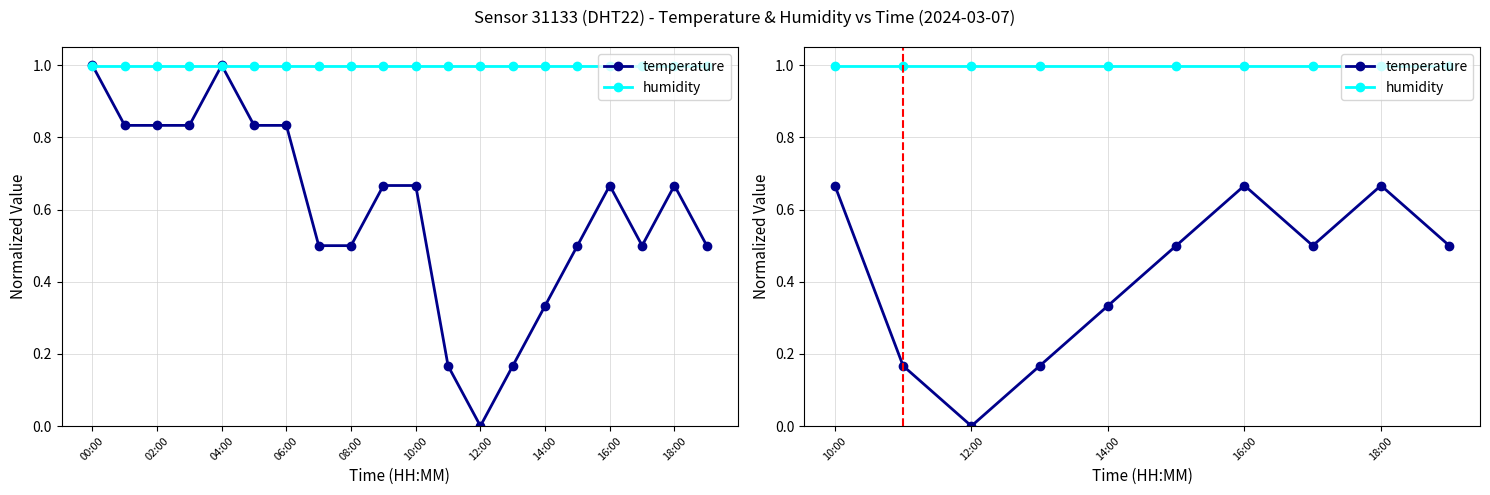

How many values in the temperature series exceed 0?

9